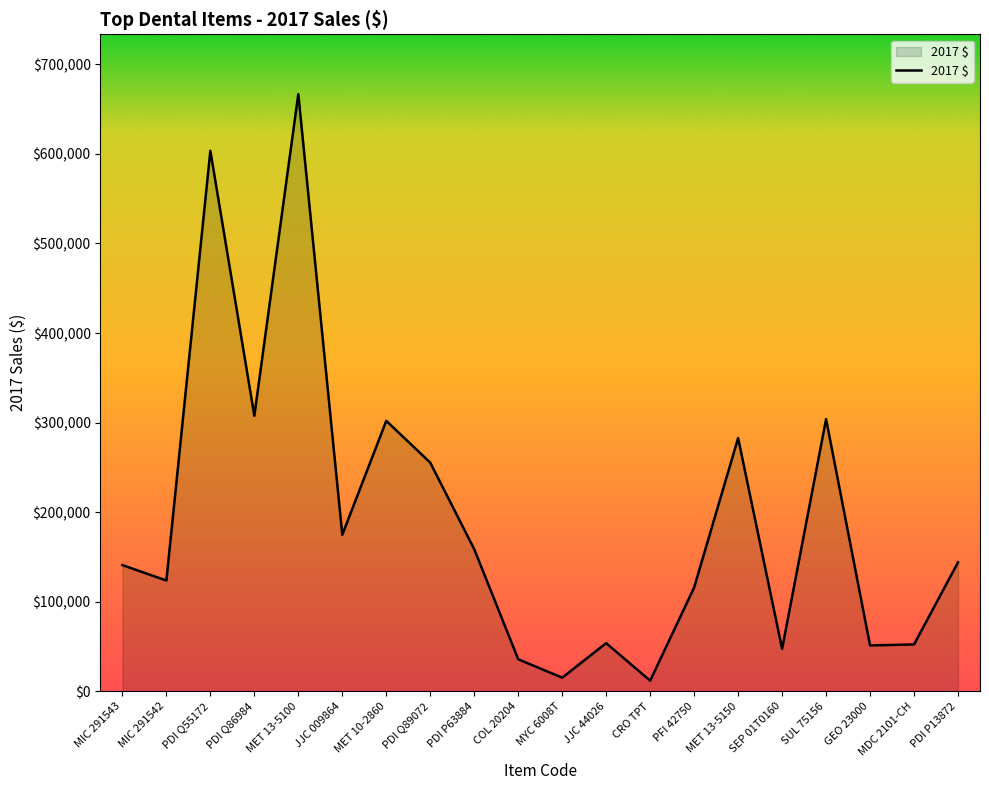

What is the difference between the values at SUL 75156 and SEP 01T0160?

256593.1